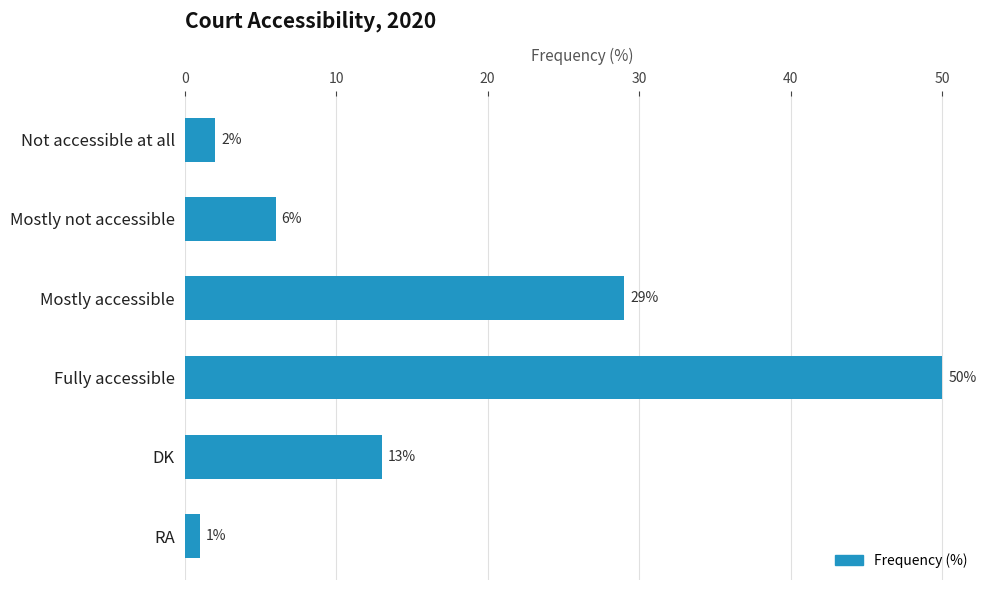

Is it true that the value at Mostly accessible is 38?

False